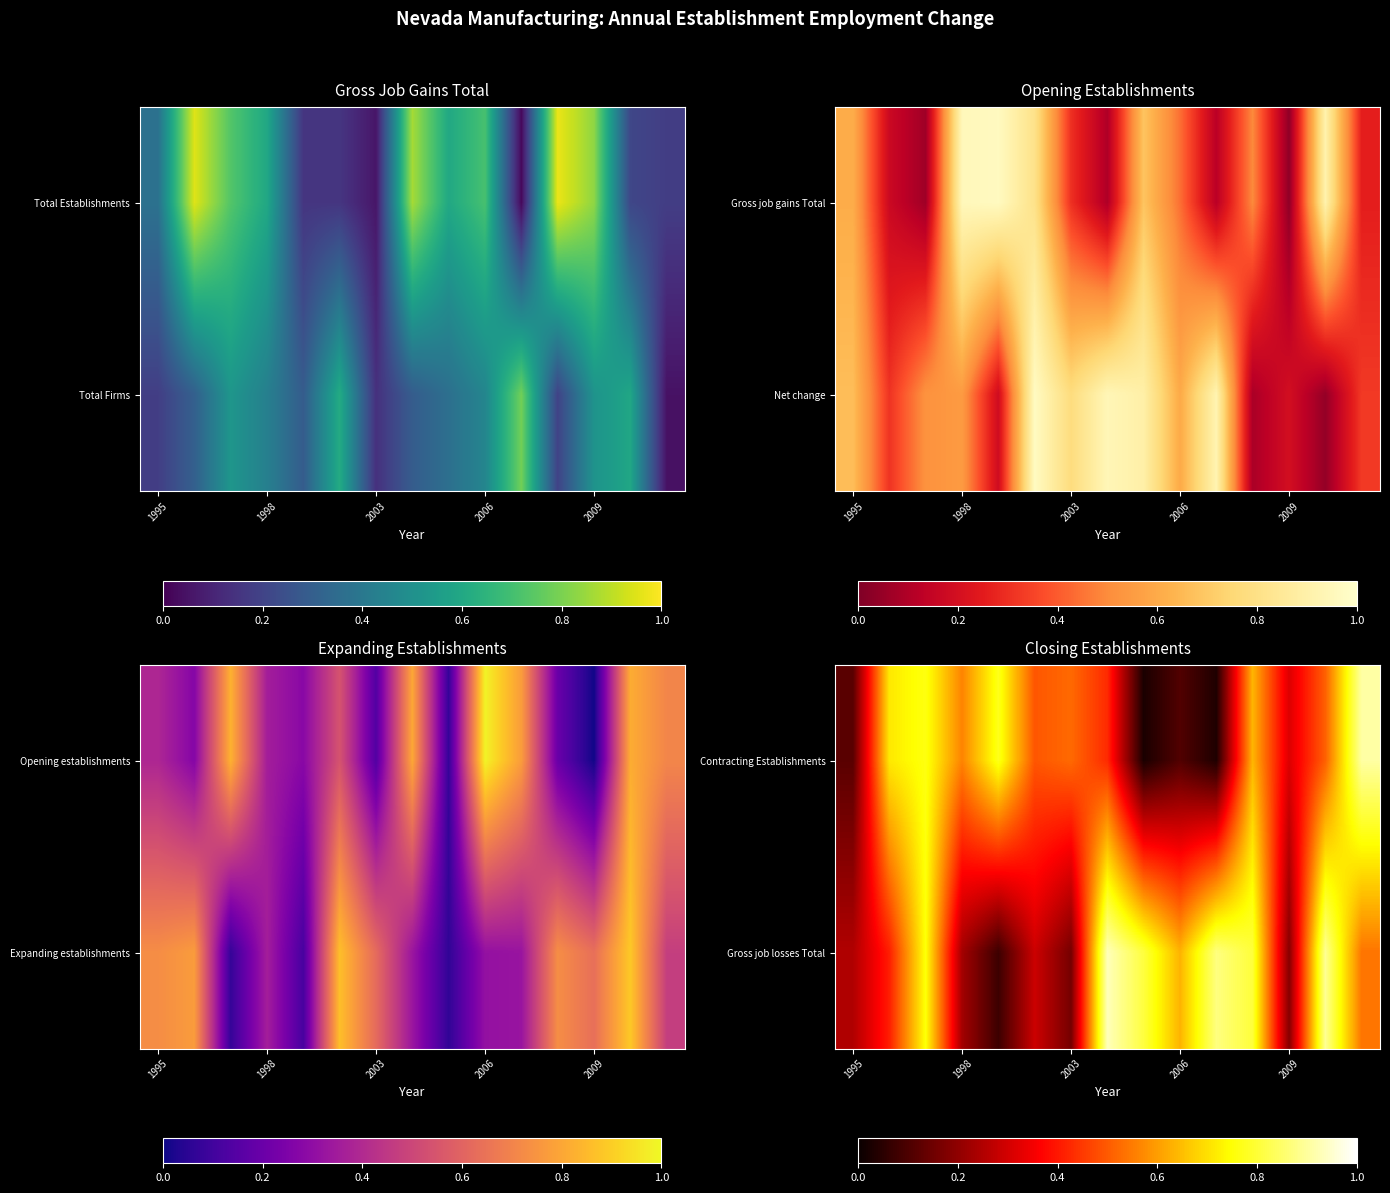

What is the total value across all series at 2003?

0.7